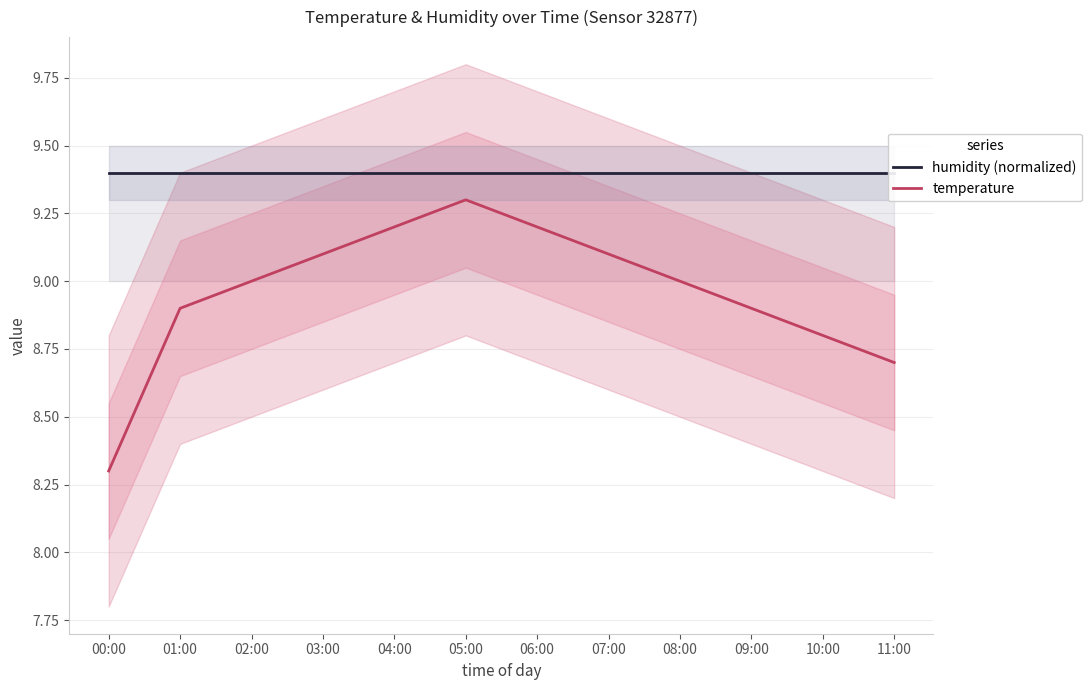

What is the label of the 12th point from the left?

11:00